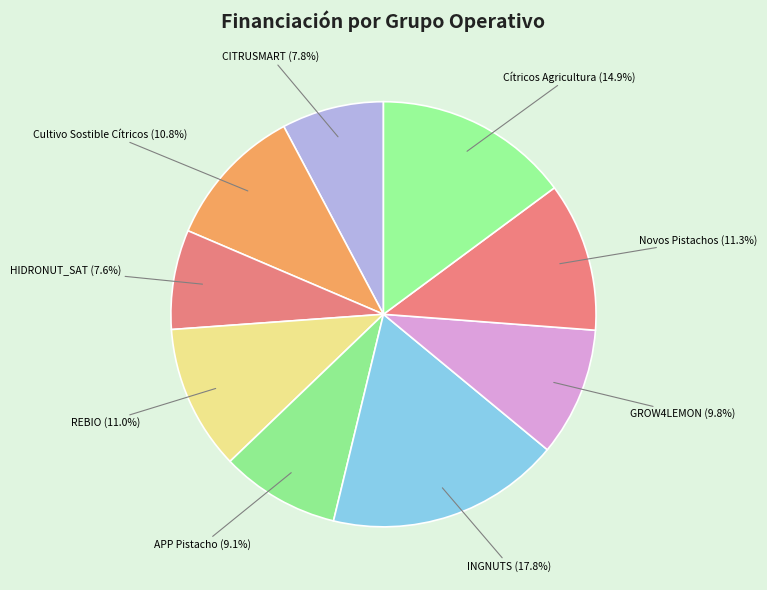

How much of the chart is everything except CITRUSMART?

92.2%